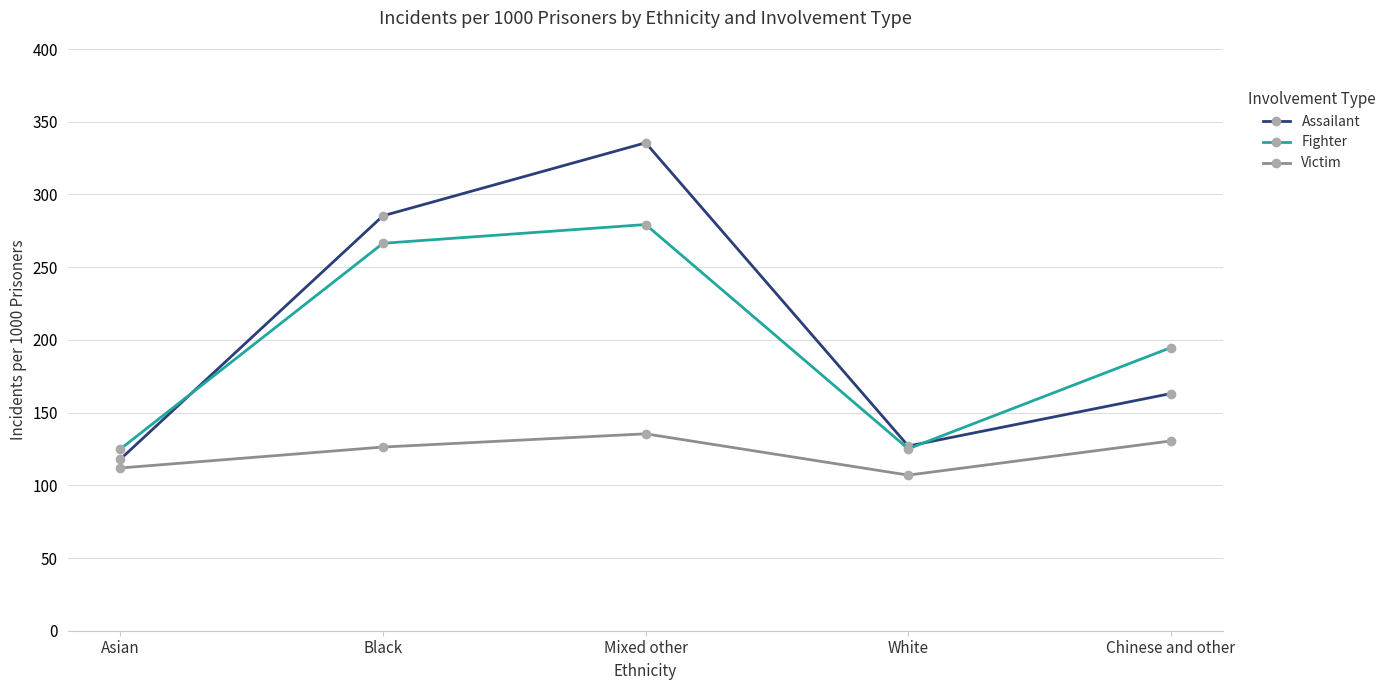

At which category is the sum across all series the highest?

Mixed other